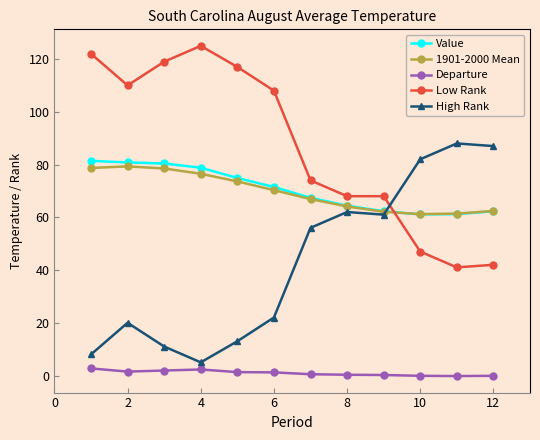

What are all the series names shown in the legend?

Value, 1901-2000 Mean, Departure, Low Rank, High Rank